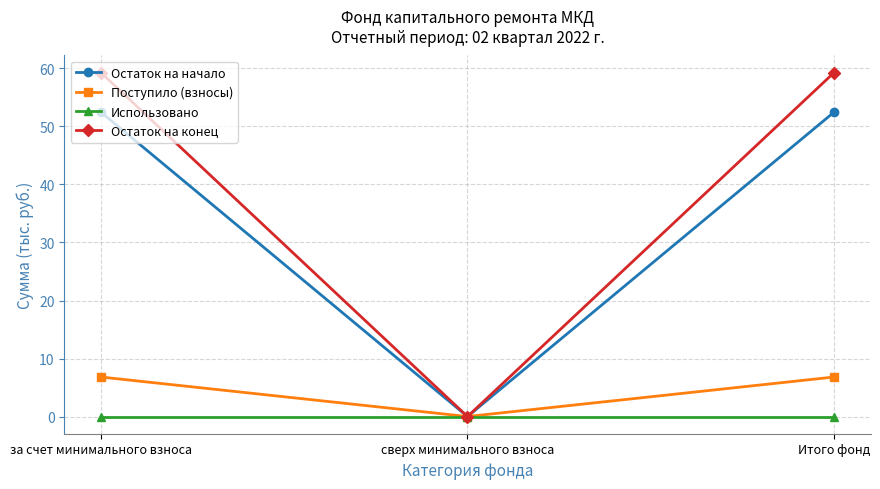

What is the label of the 1st point from the right?

Итого фонд